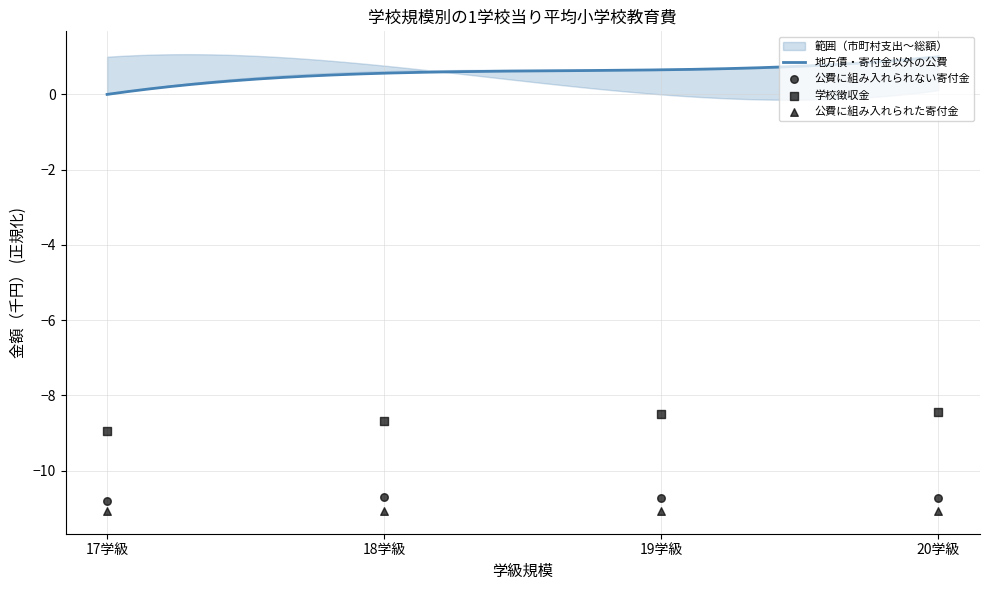

What is the highest value of the 地方債・寄付金以外の公費 series?

1.0